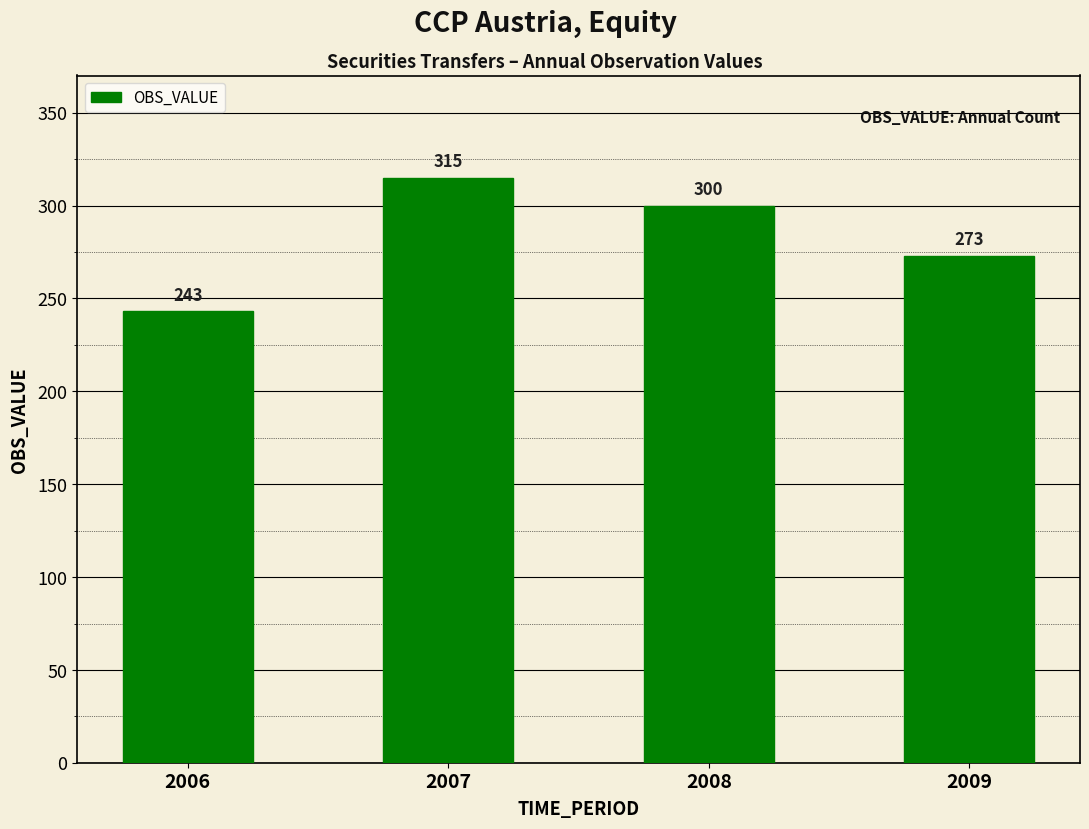

Reading right to left, transcribe all the data shown in this chart.

2009=273	2008=300	2007=315	2006=243